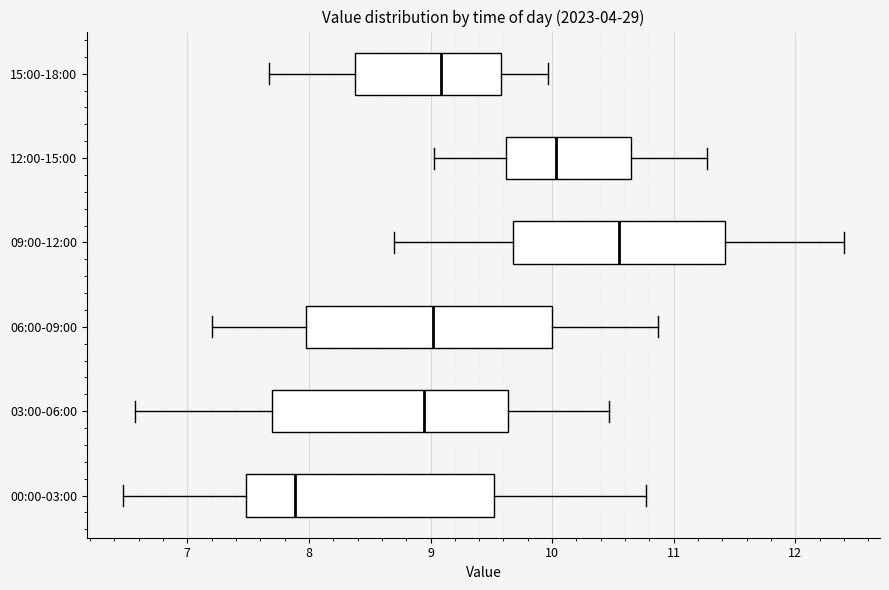

Reading bottom to top, transcribe this box plot: for each box, give where its median line is, the range the box spans, and where its two whiskers end, as read against the x-axis. The values are not printed on the chart, so give them approximately, as read against the axis.

00:00-03:00: median 7.9, box 7.5 to 9.5, whiskers 6.5 to 10.8
03:00-06:00: median 9.0, box 7.7 to 9.6, whiskers 6.6 to 10.5
06:00-09:00: median 9.0, box 8.0 to 10.0, whiskers 7.2 to 10.9
09:00-12:00: median 10.6, box 9.7 to 11.4, whiskers 8.7 to 12.4
12:00-15:00: median 10.0, box 9.6 to 10.6, whiskers 9.0 to 11.3
15:00-18:00: median 9.1, box 8.4 to 9.6, whiskers 7.7 to 10.0